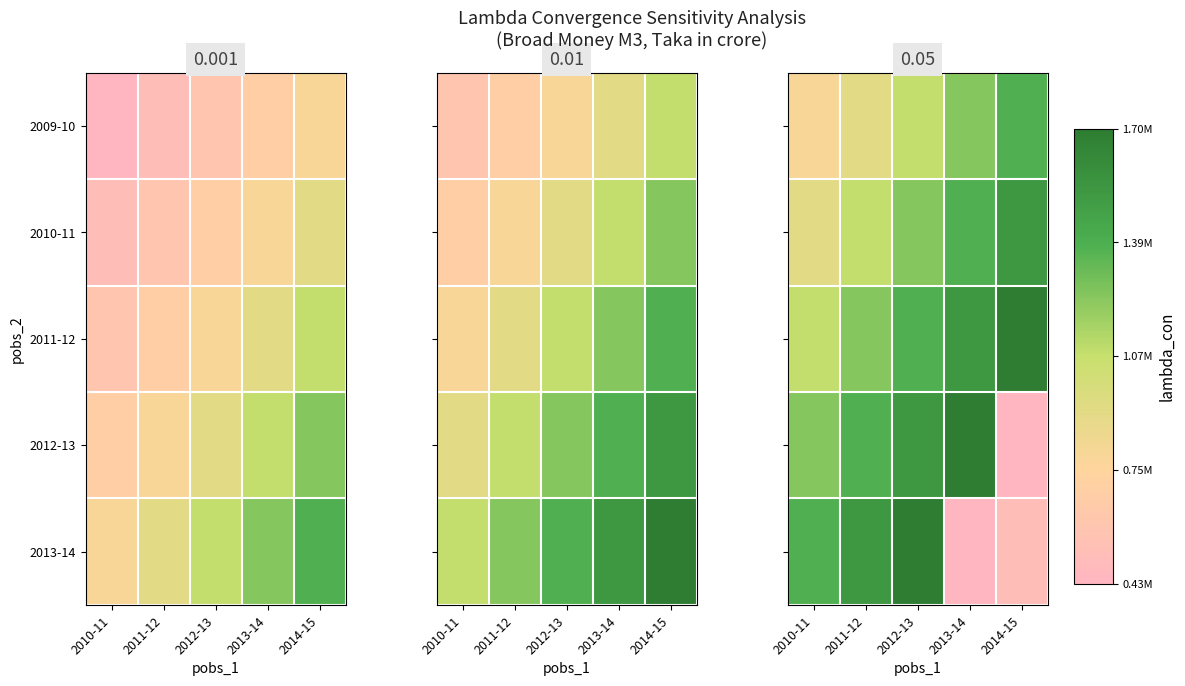

Is it true that 2009-10 equals 1448075.0 at 2011-12?

False